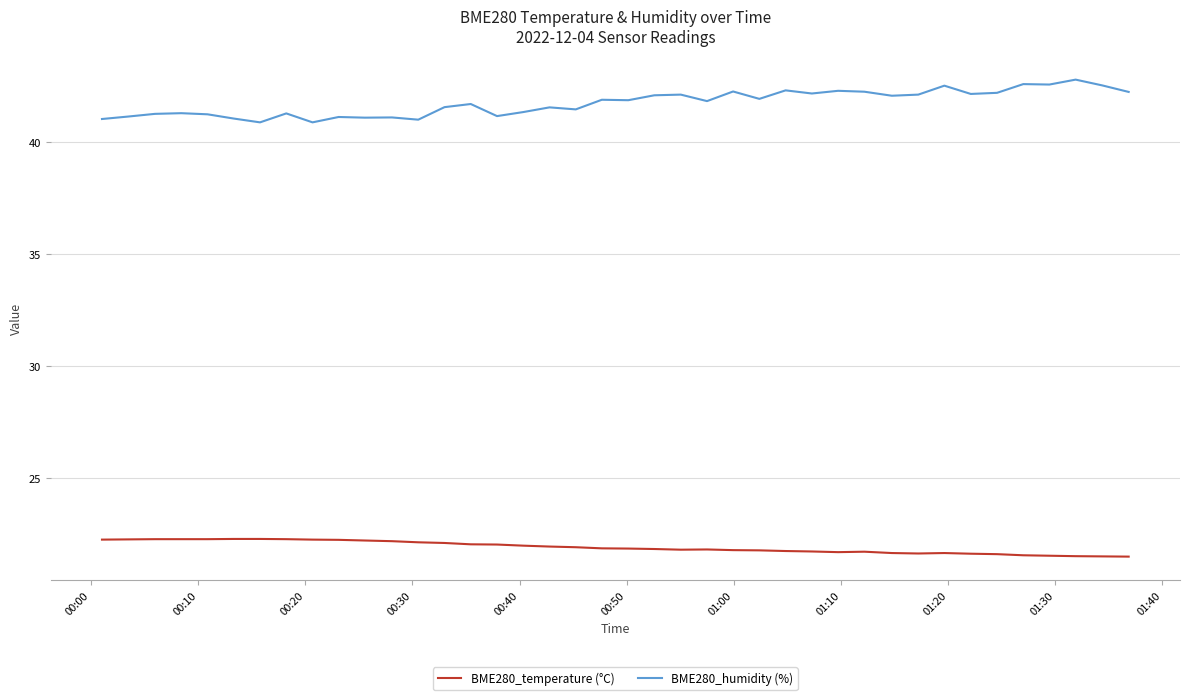

True or false: BME280_humidity (%) and BME280_temperature (°C) intersect in this chart.

False